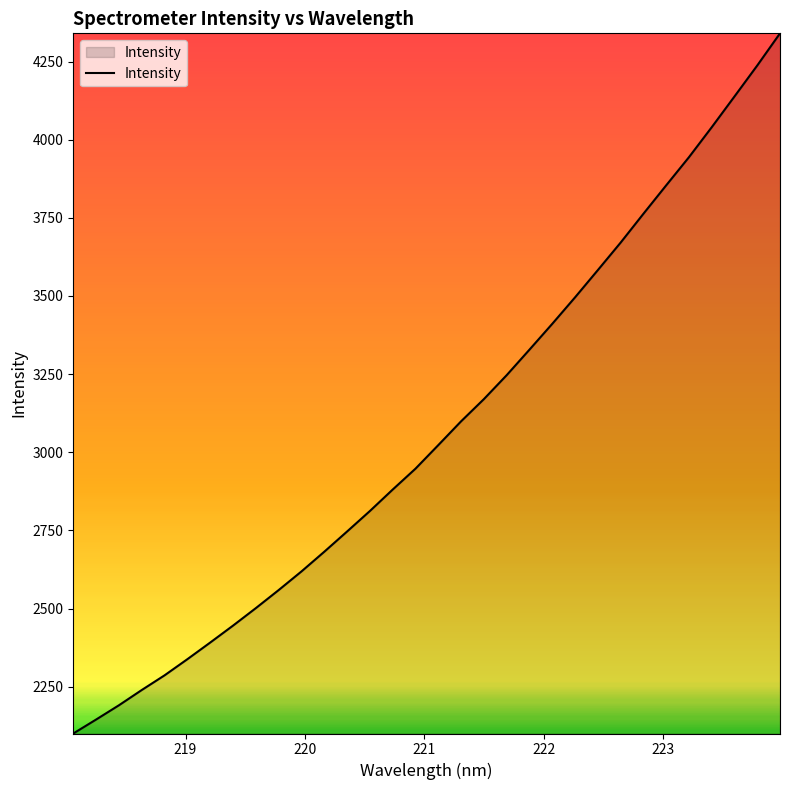

Does the chart have visible grid lines?

No